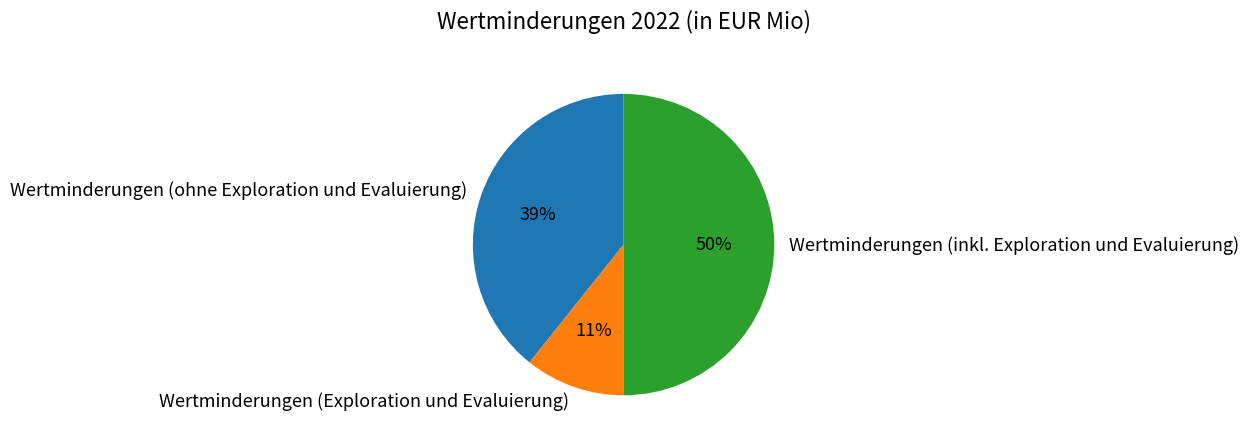

Do Wertminderungen (inkl. Exploration und Evaluierung) and Wertminderungen (Exploration und Evaluierung) together represent more than half of the pie?

Yes